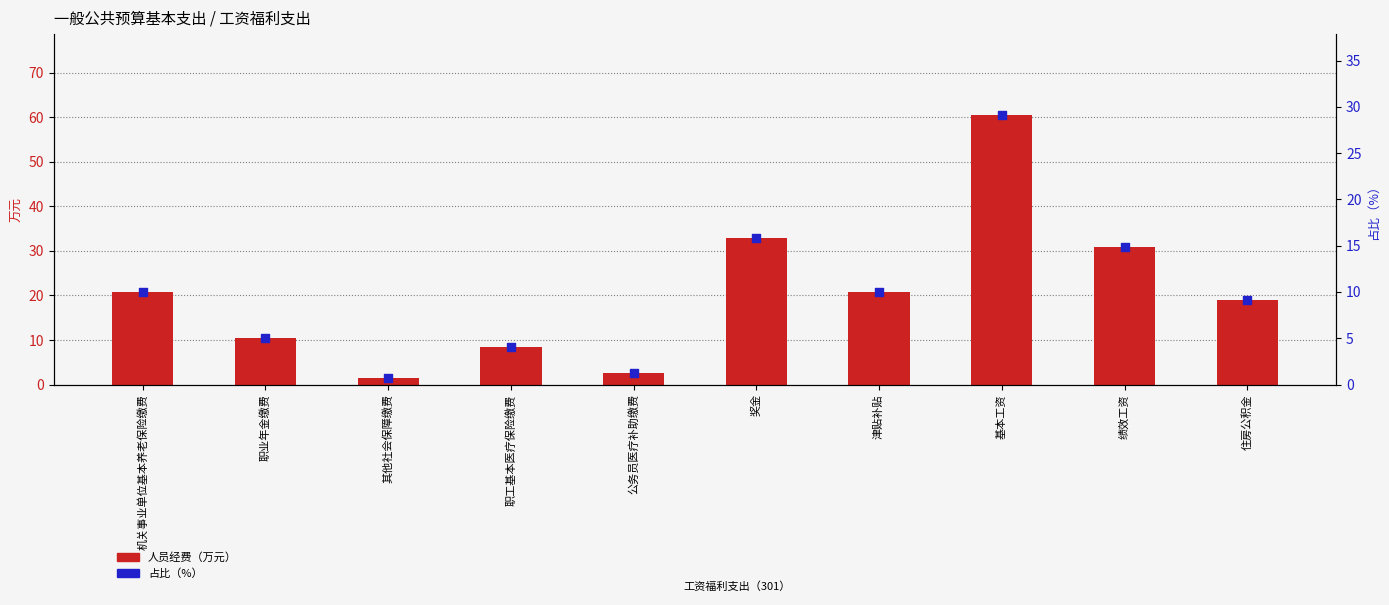

Which series has the widest spread of Y values?

人员经费（万元）